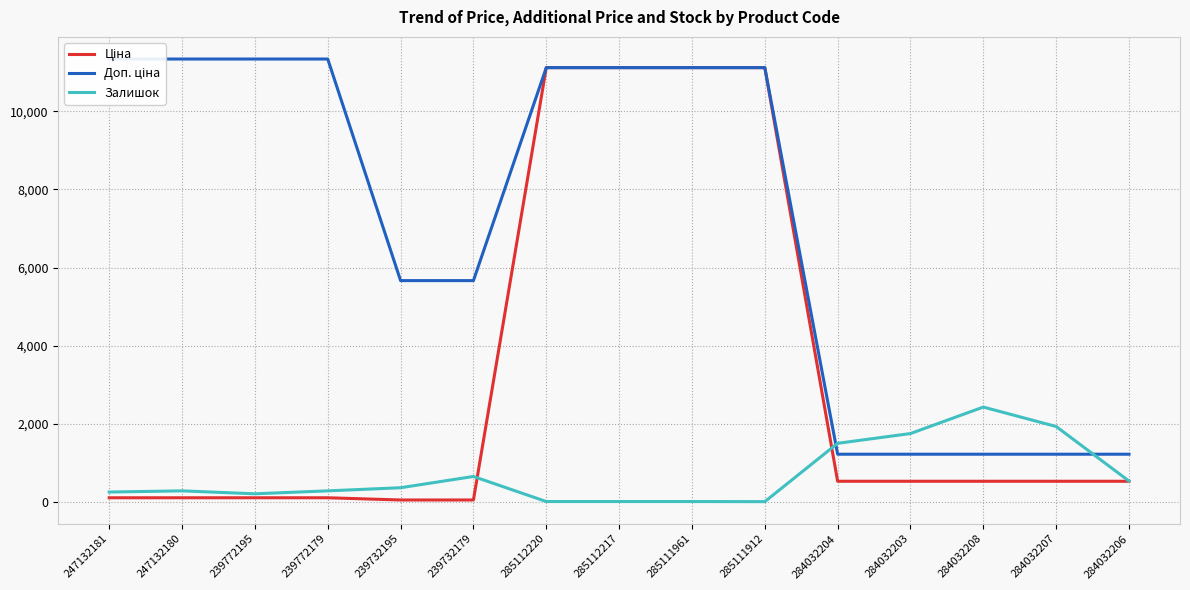

What is the difference between the Залишок values at 284032203 and 239732195?

1386.0